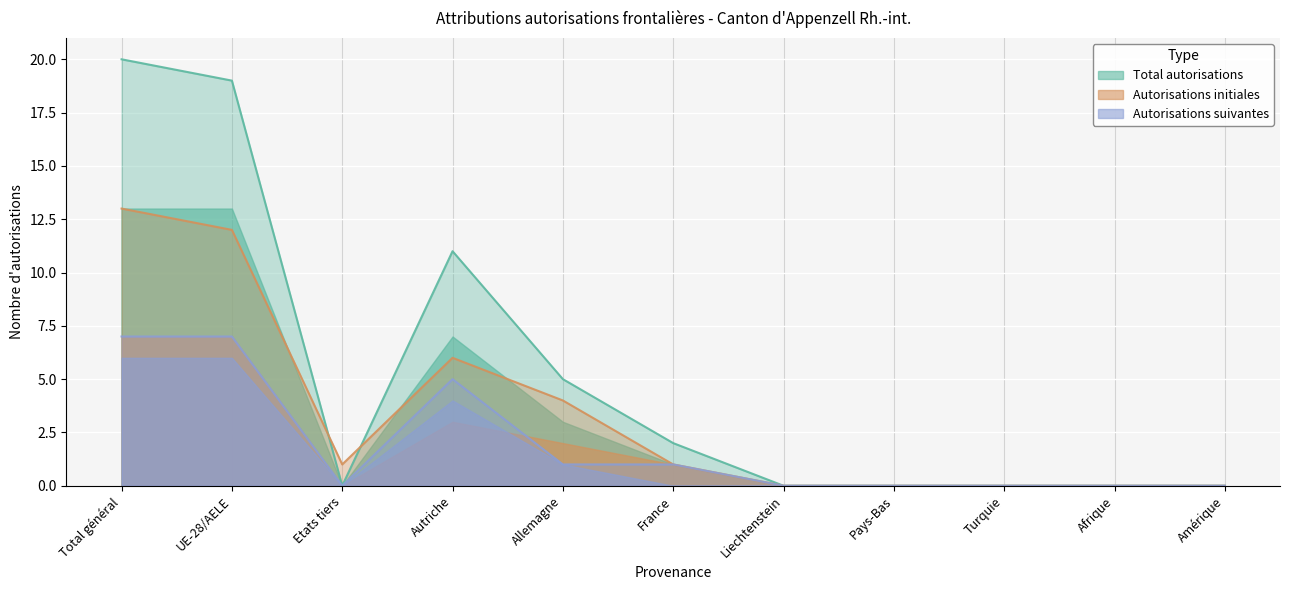

True or false: Autorisations suivantes (Hommes) and Total autorisations (Femmes) cross at least once.

False